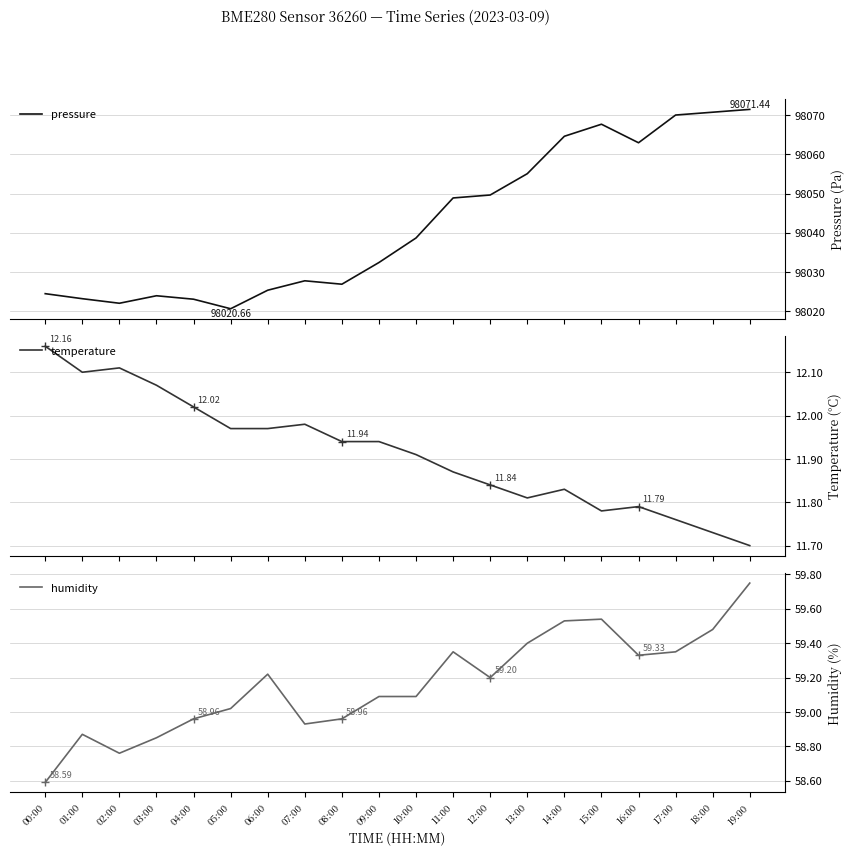

What are all the series names shown in the legend?

pressure, temperature, humidity